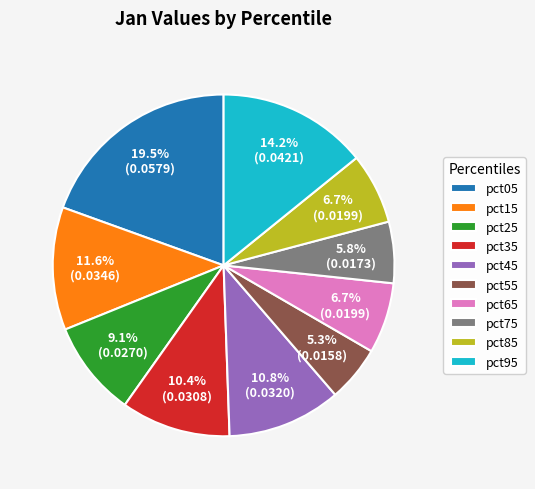

Is it true that pct55 is 5% of the pie?

True